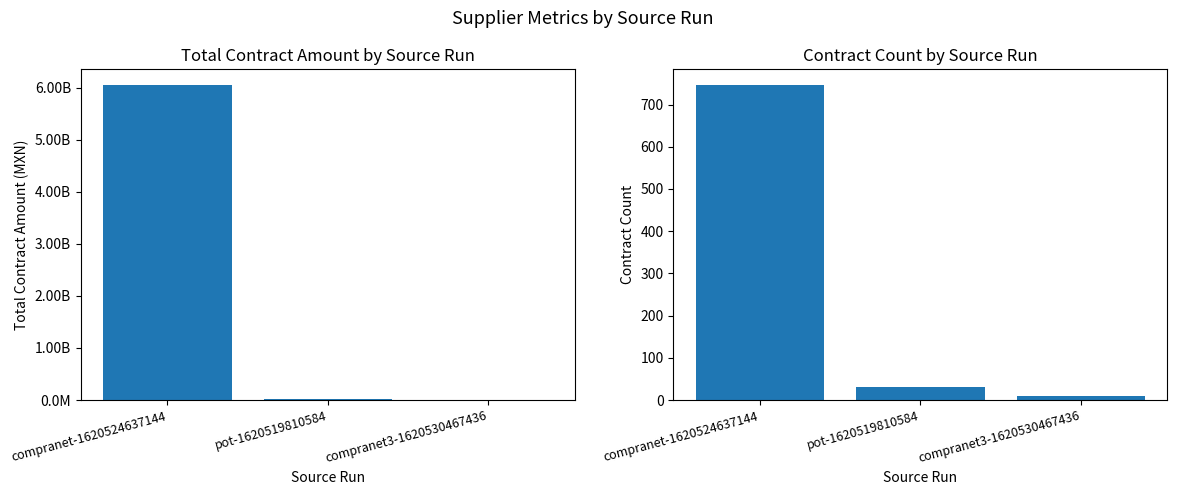

Is it true that contract_count.supplier equals 32.0 at pot-1620519810584?

True